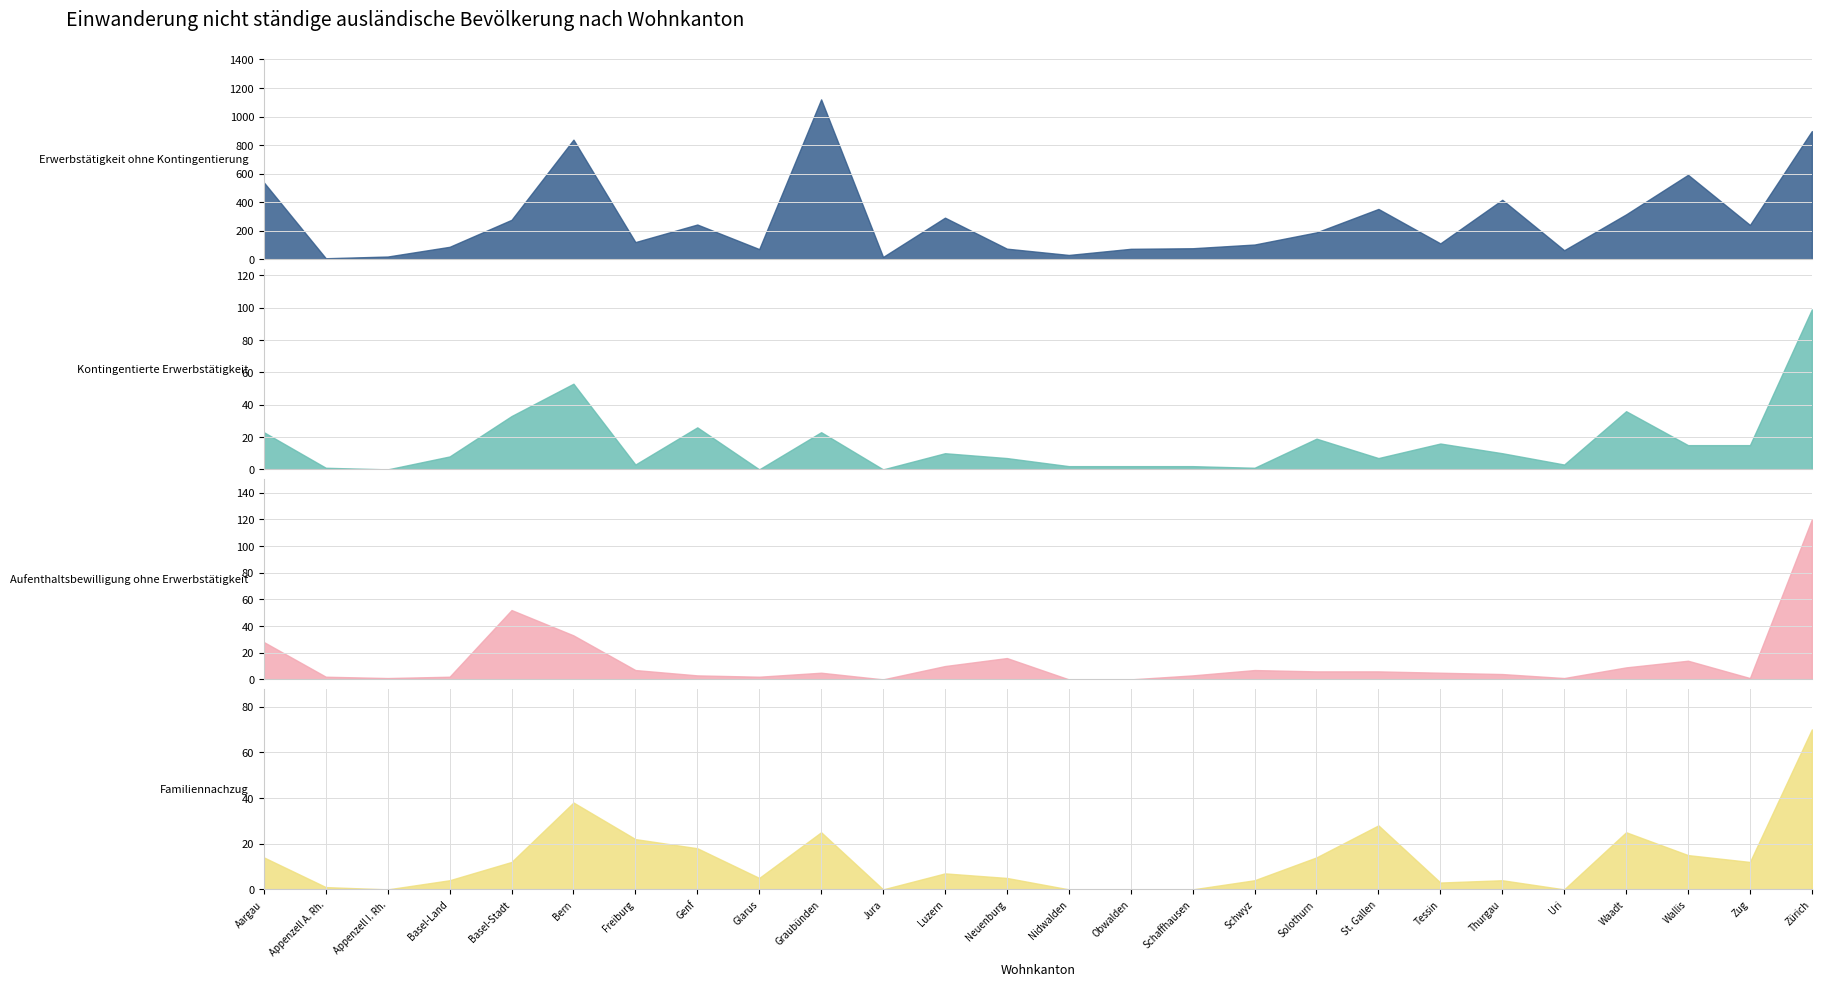

Which has a higher value, St. Gallen or Zug?

St. Gallen